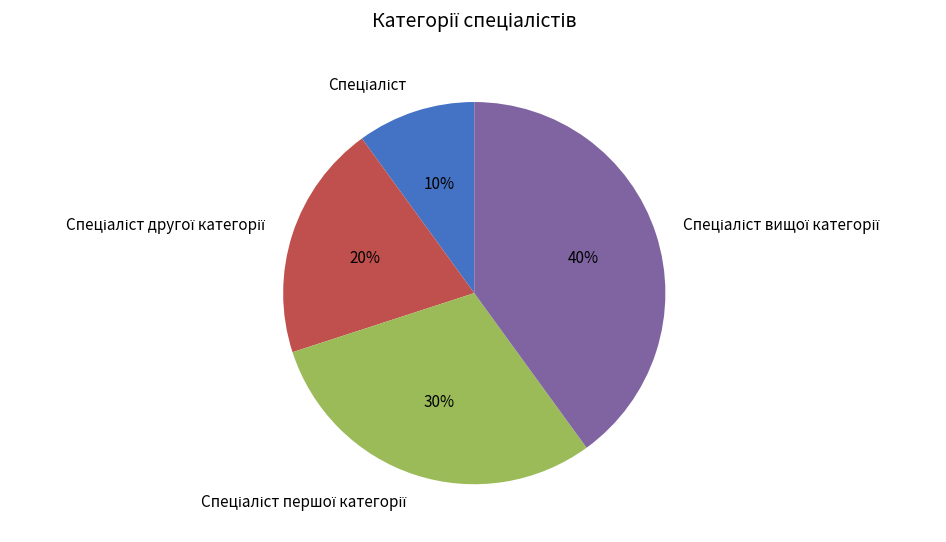

Does any single category account for the majority?

No